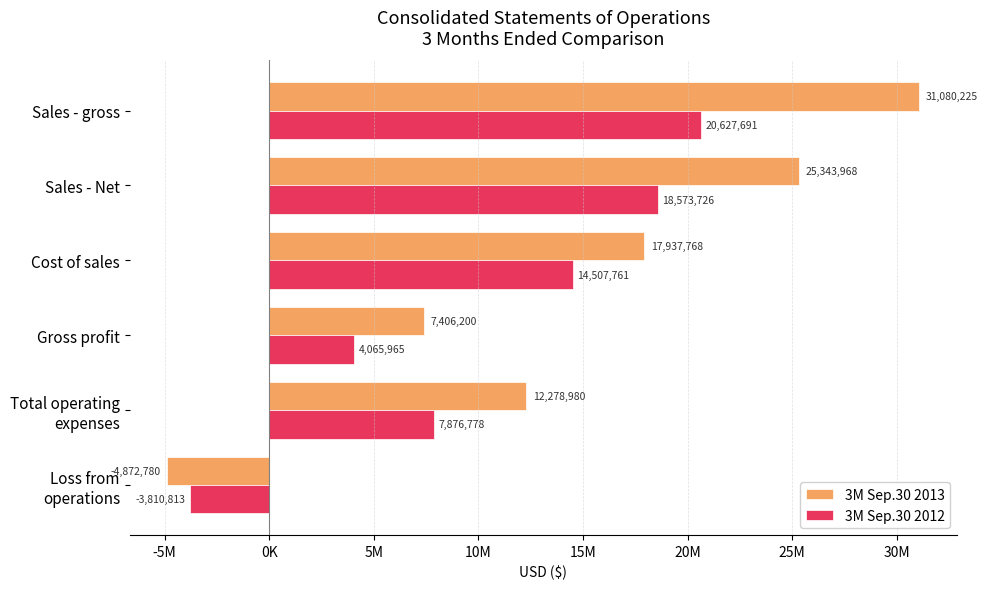

What are all the series names shown in the legend?

3M Sep.30 2013, 3M Sep.30 2012